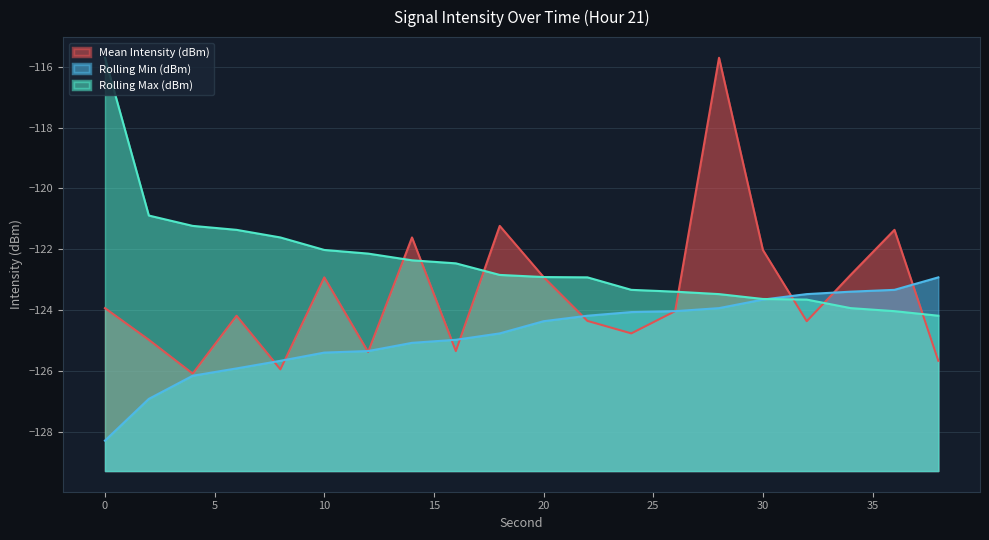

What is the difference between the highest and lowest values at 14?

3.5